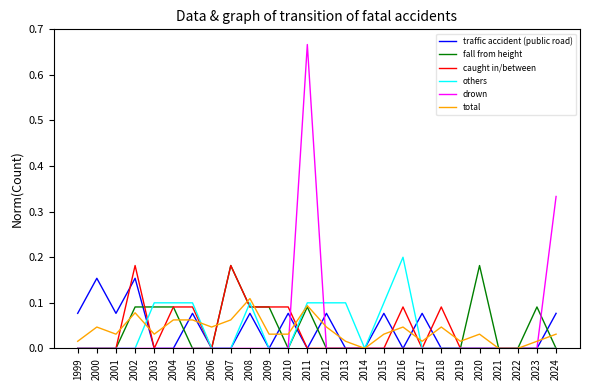

At which category is the sum across all series the highest?

2011